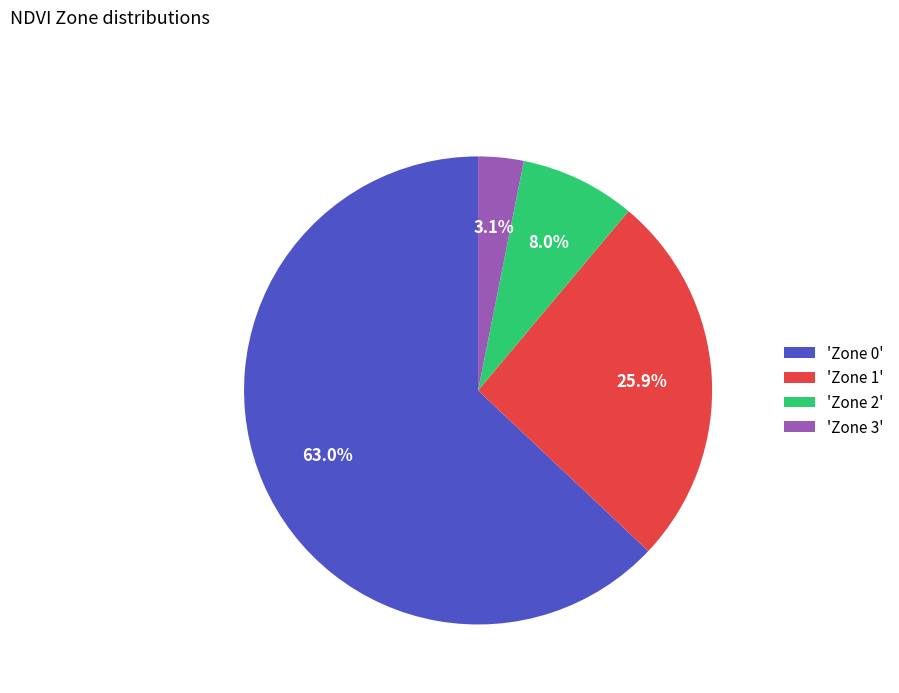

What percentage do 'Zone 3' and 'Zone 2' together represent?

11.1%